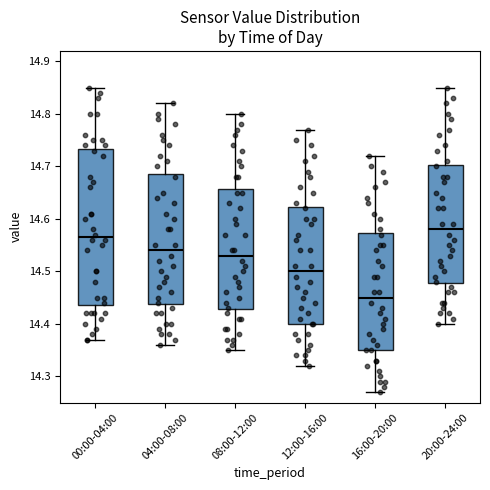

Which box's median line is the lowest?

16:00-20:00